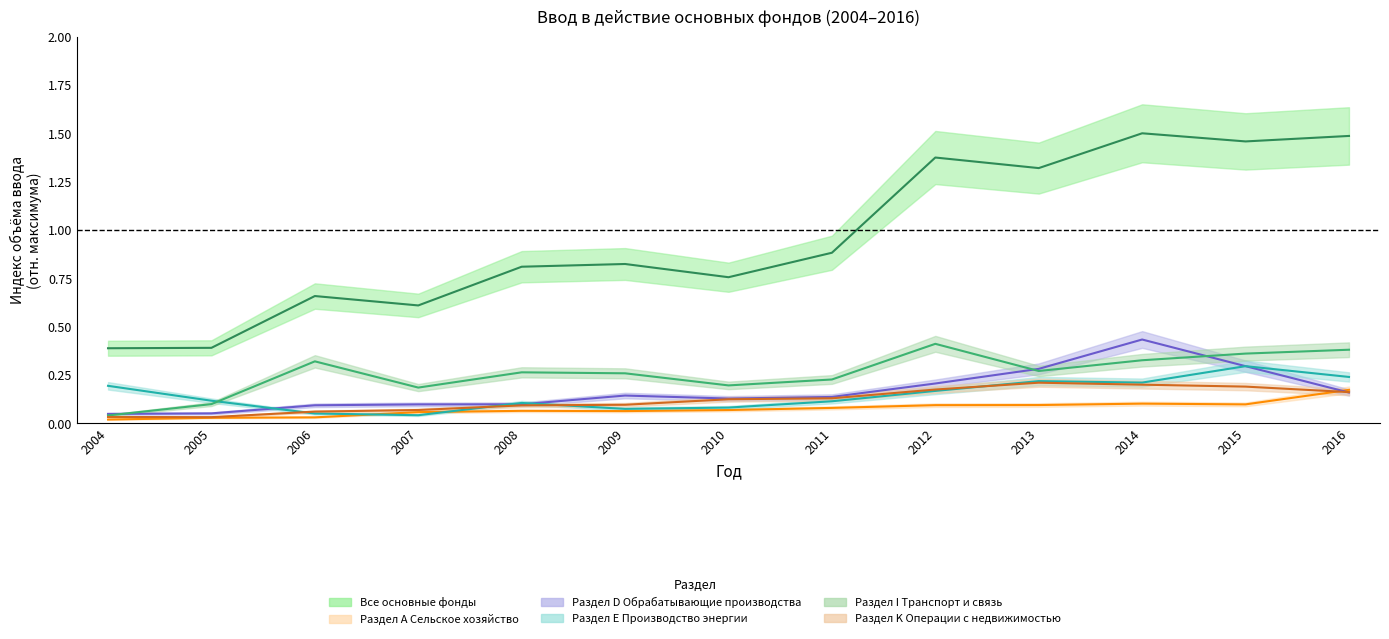

Between which two adjacent categories do Раздел E Производство энергии and Раздел I Транспорт и связь first intersect?

2005 and 2006